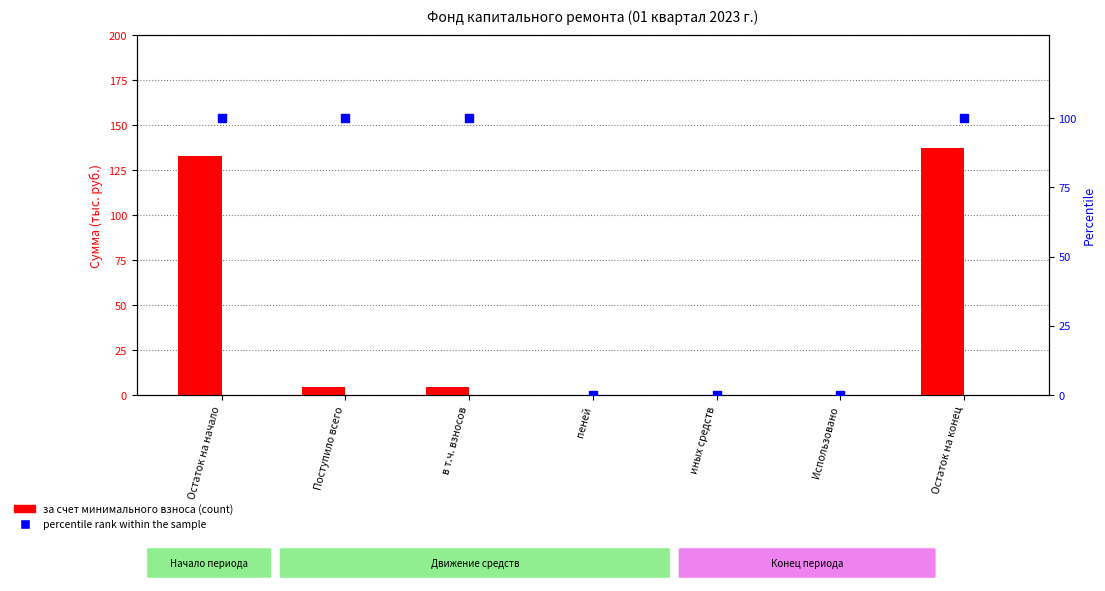

Which series contains the highest Y value?

за счет минимального взноса